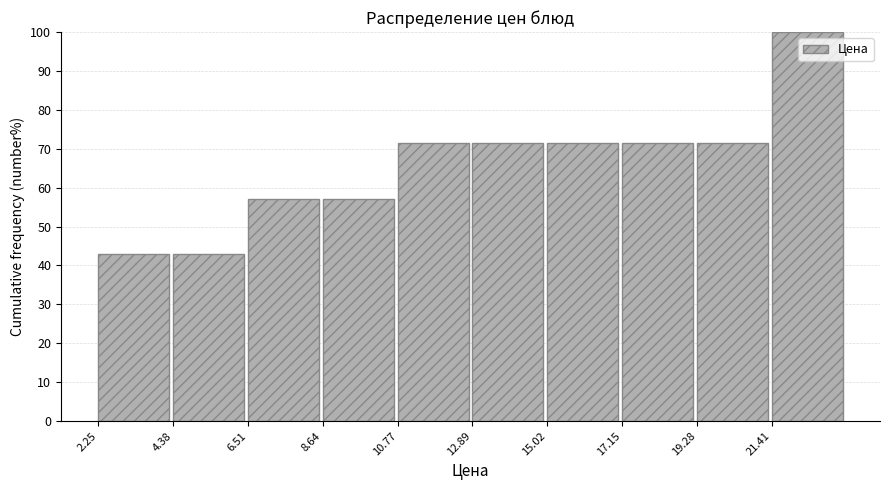

Over which range of the x-axis is the bar tallest?

21.5 to 23.5